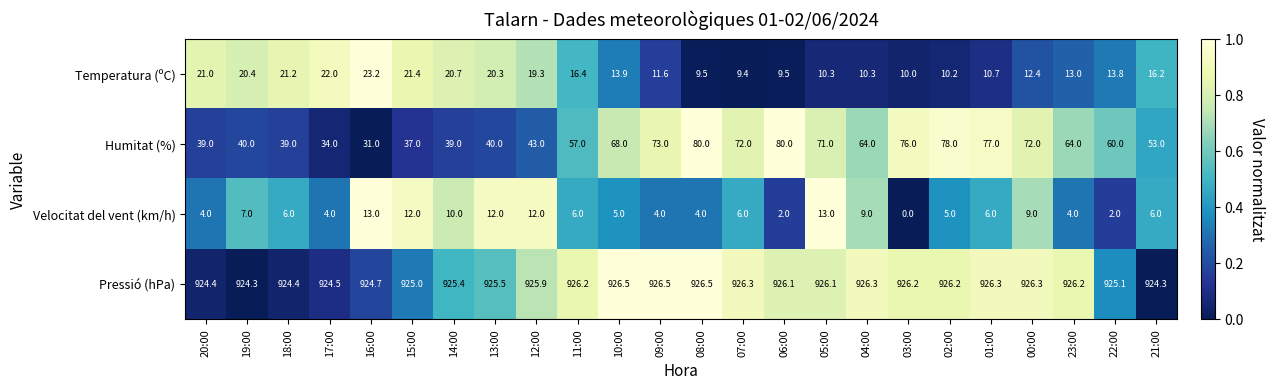

Which category has the lowest value across all series?

03:00